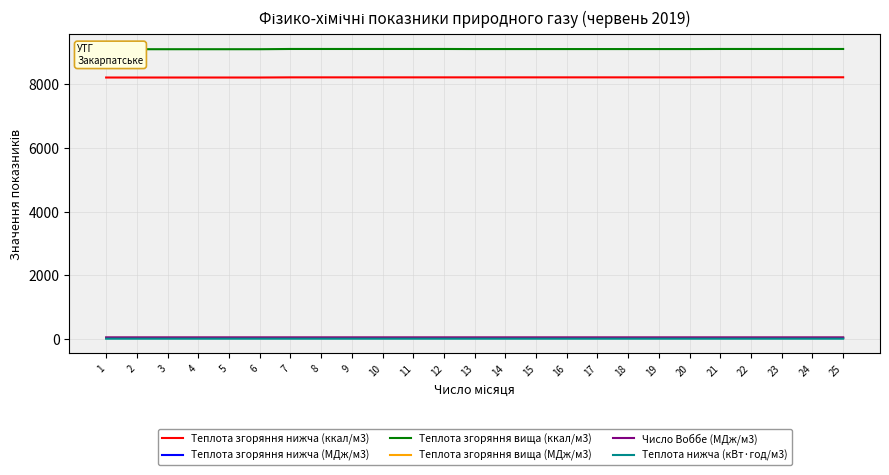

The Теплота згоряння нижча (МДж/м3) series shows 60.3 at 23. True or false?

False